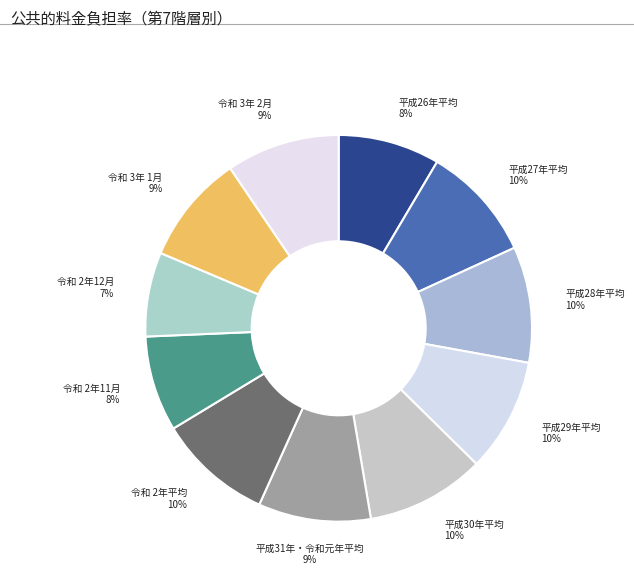

What is the smallest slice in the pie chart?

令和 2年12月